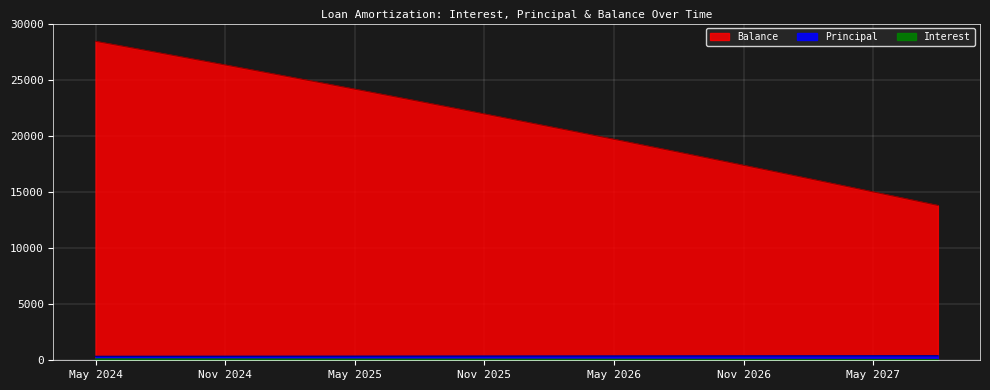

True or false: Principal has a value of 382.0 at Jun 2026.

True